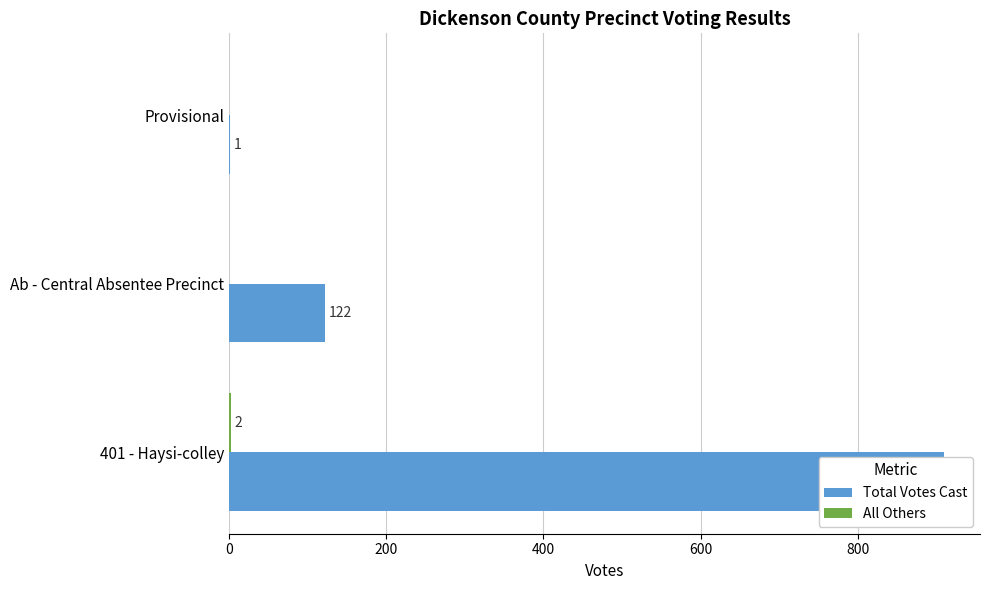

The All Others series shows -1 at Provisional. True or false?

False